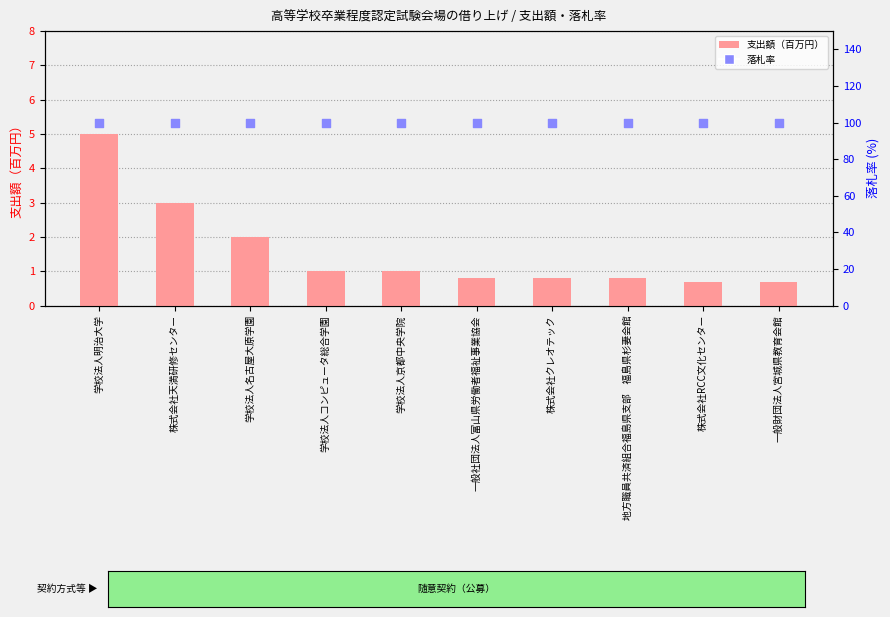

At which category is the sum across all series the highest?

学校法人明治大学